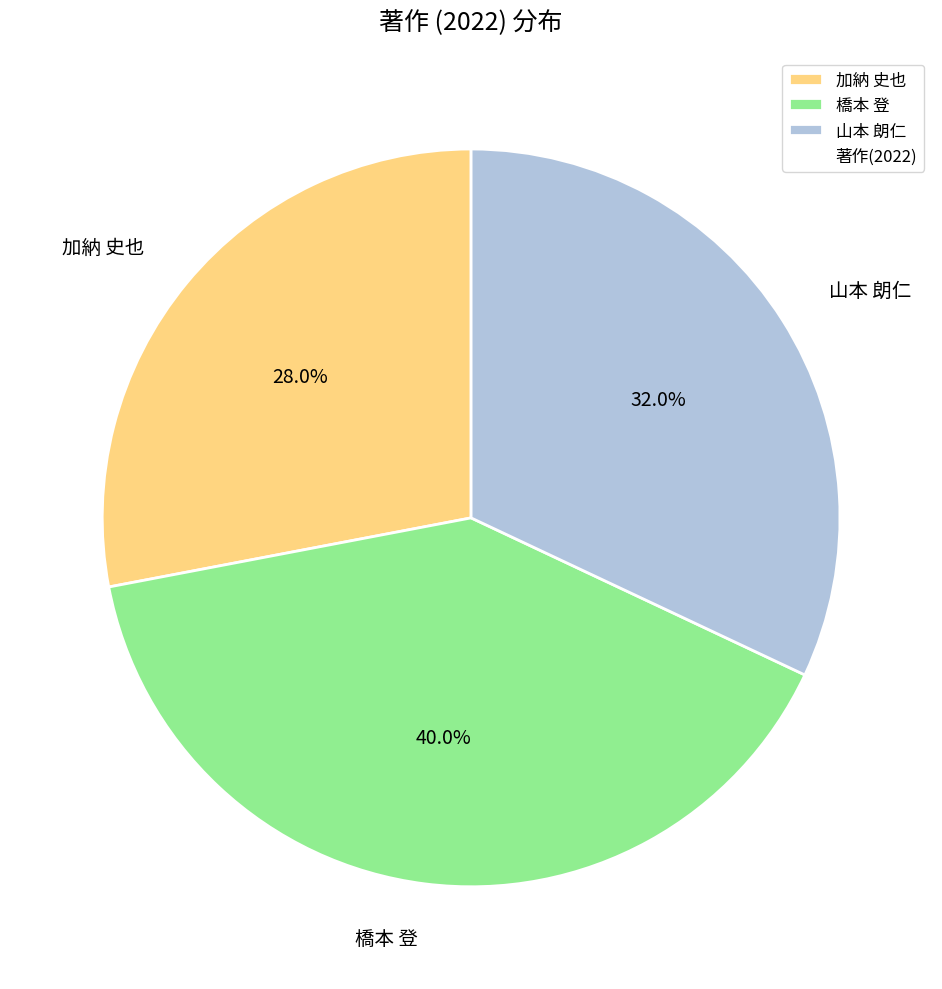

What portion of the pie excludes 橋本 登?

60.0%